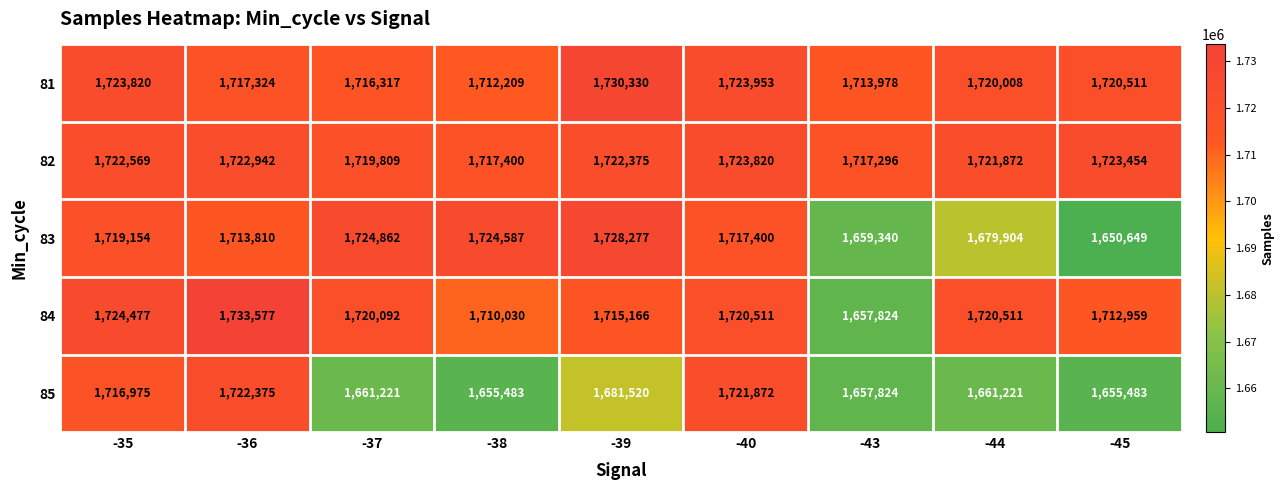

What is the difference between the maximum and minimum values in the 81 series?

18121